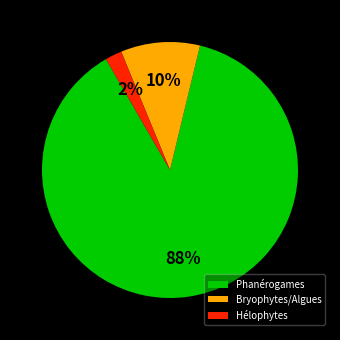

Do Phanérogames and Bryophytes/Algues together represent more than half of the pie?

Yes